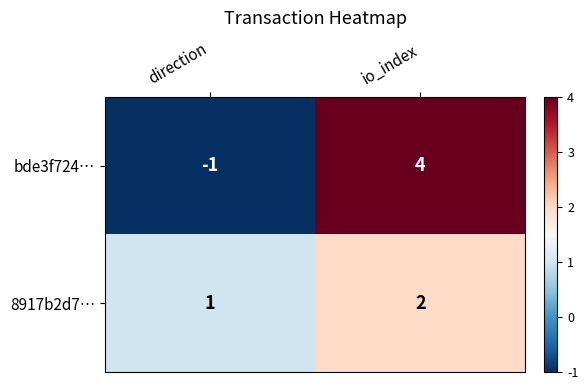

Which category has the lowest value in the 8917b2d7… series?

direction